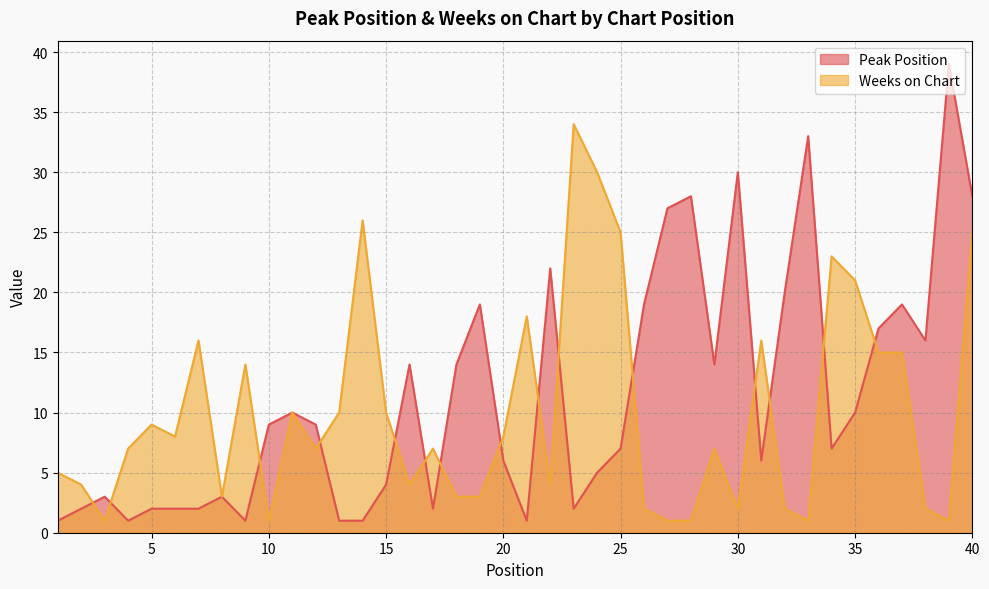

Where do Weeks on Chart and Peak Position first cross each other?

2 and 3